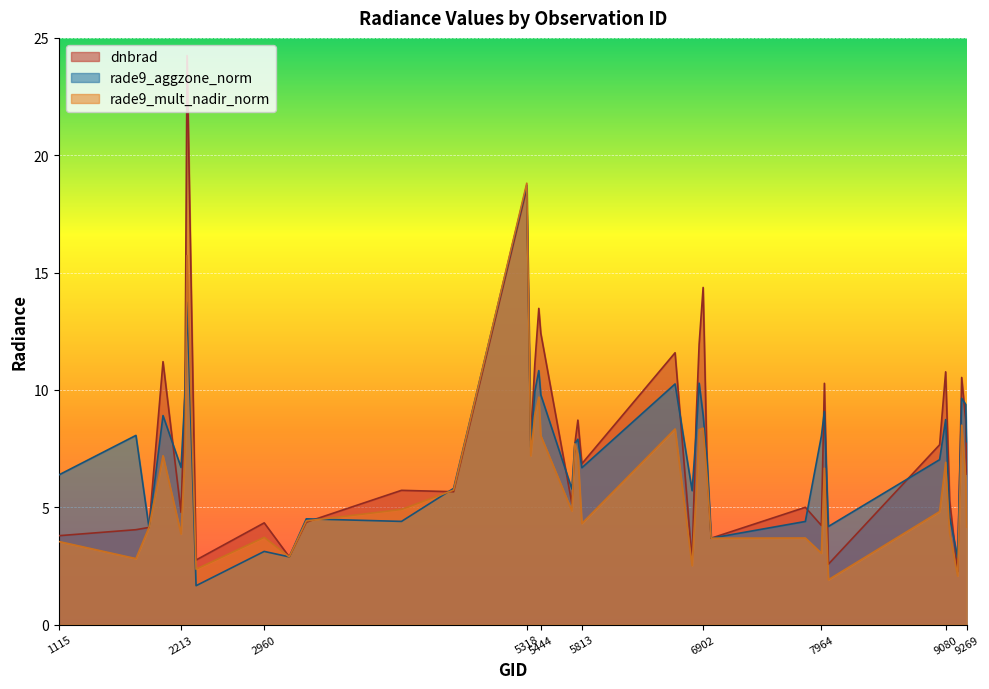

What is the sum of the rade9_aggzone_norm values at 7991 and 5390?

19.0